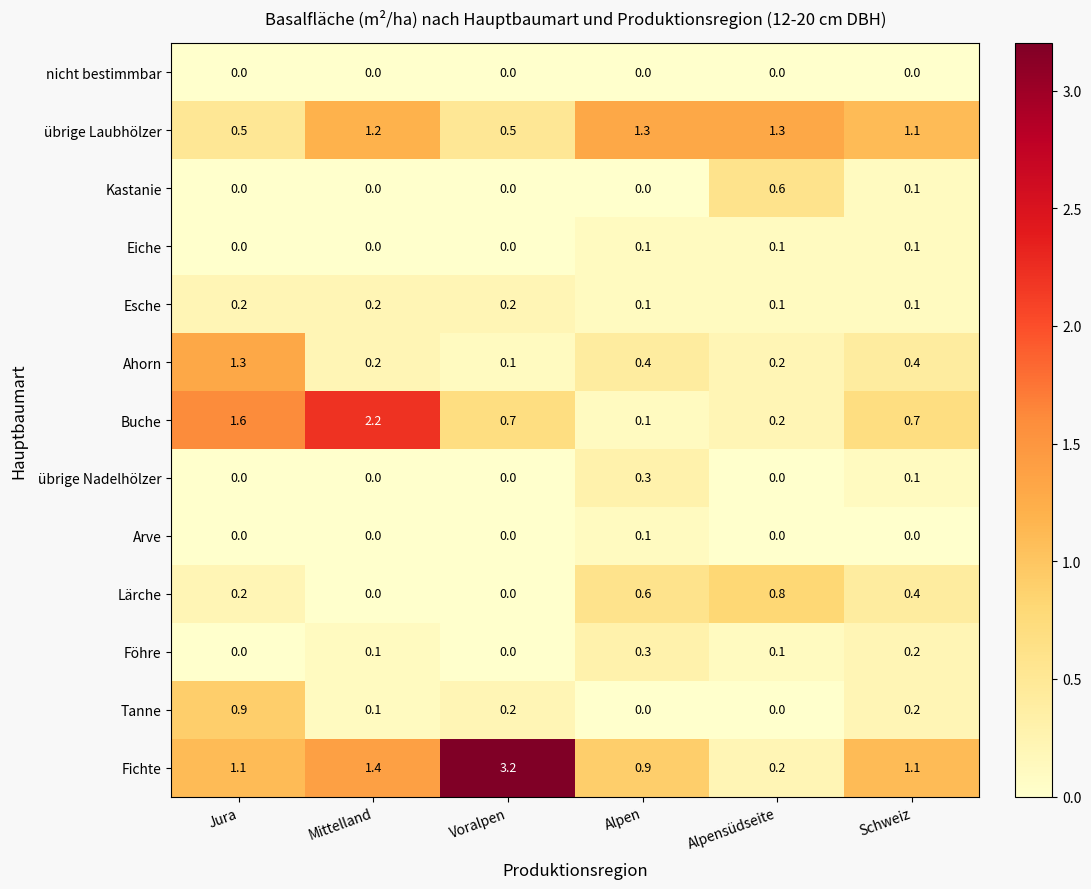

What is the spread (max minus min) of values at Alpensüdseite?

1.3